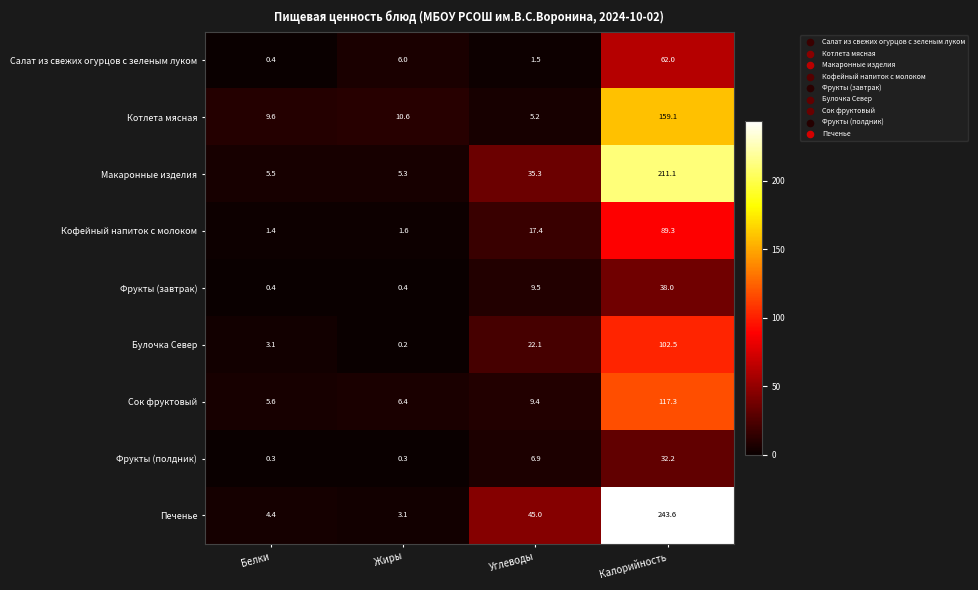

Between Углеводы and Калорийность, which series saw the biggest shift?

Печенье